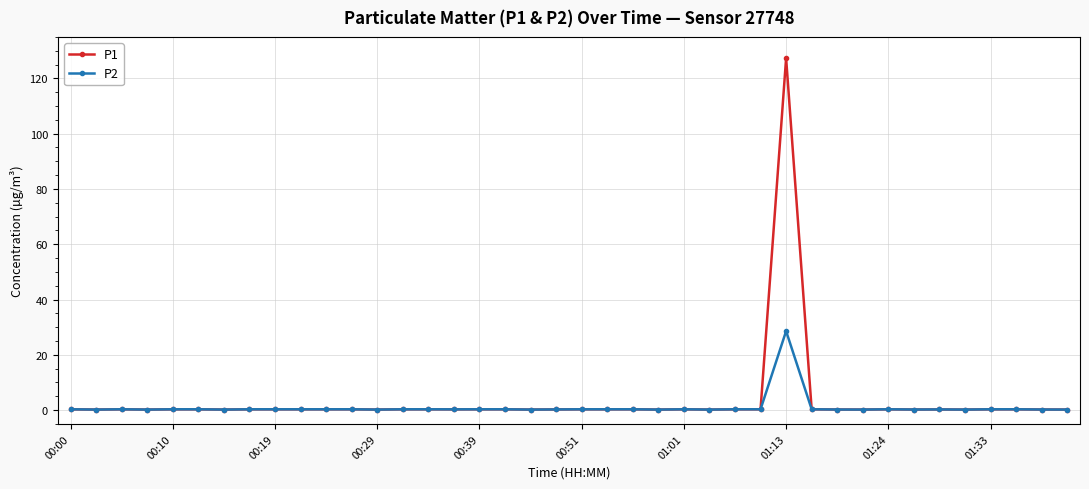

True or false: P2 has more than 0 interior local peaks.

True